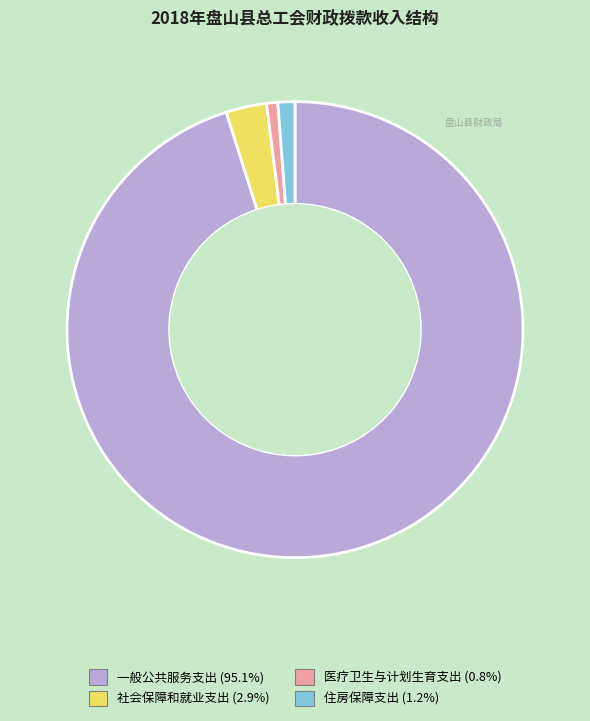

Which has a higher value, 住房保障支出 or 一般公共服务支出?

一般公共服务支出